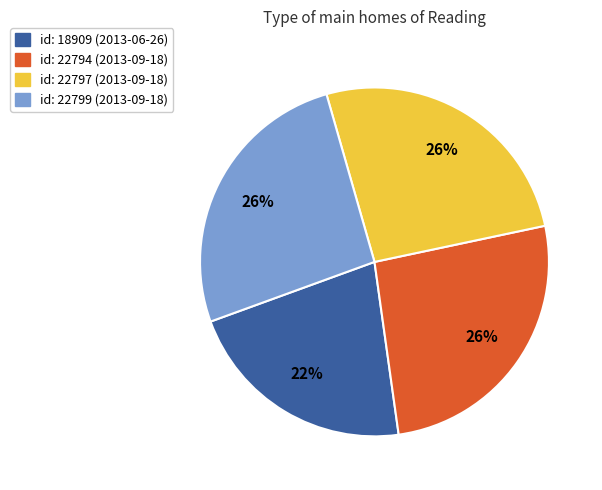

Is it true that id: 22799 (2013-09-18) is 14% of the pie?

False